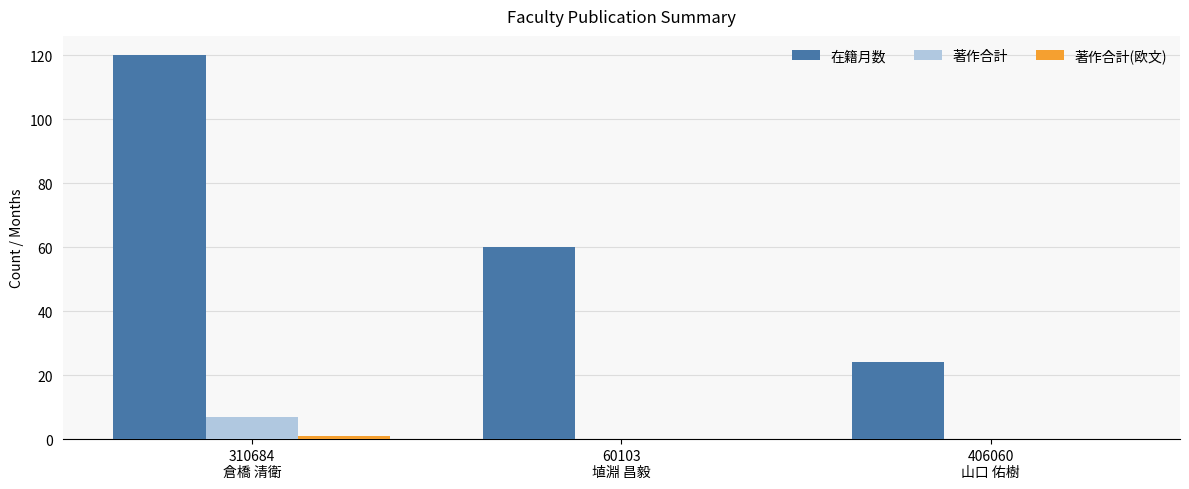

The value of 在籍月数 at 406060
山口 佑樹 is 24. True or false?

True